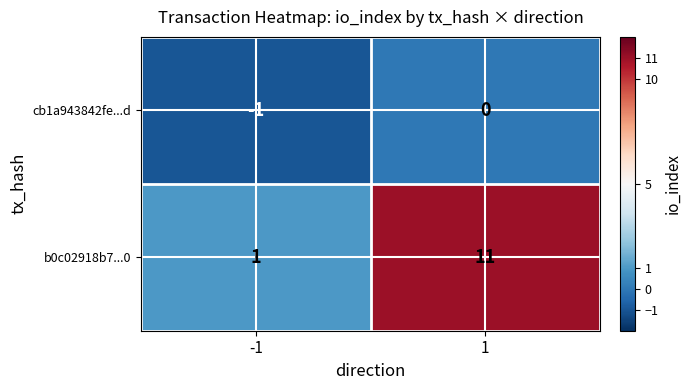

What is the average value of the b0c02918b7...0 series?

6